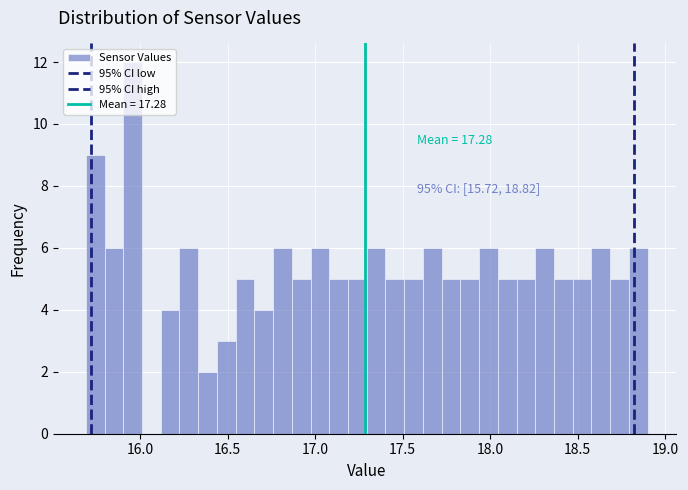

Around what value on the x-axis is the tallest bar? Give the approximate position of its centre, as read against the axis.

15.95